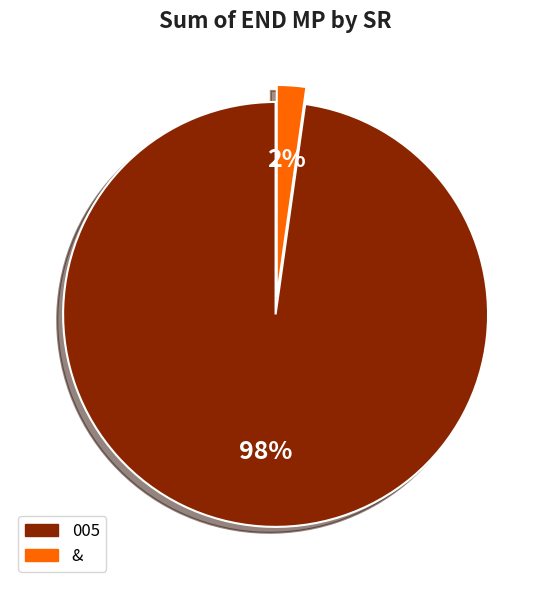

How many segments does this pie chart have?

2